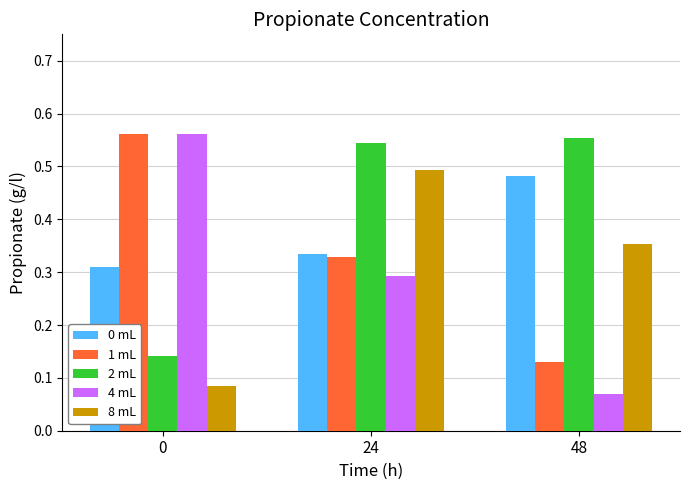

The 1 mL series shows 0.3 at 24. True or false?

True